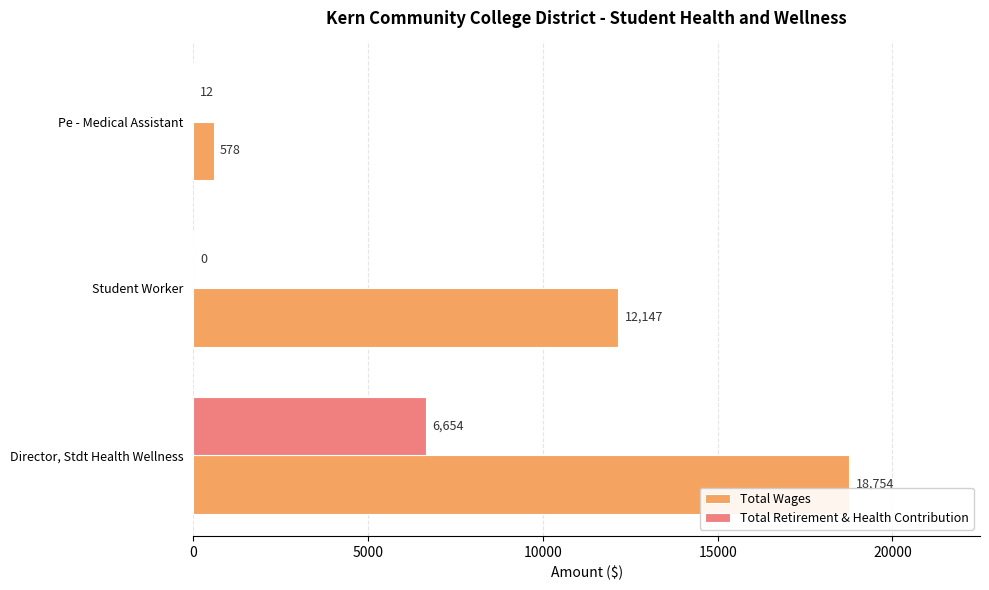

The value of Total Wages at Pe - Medical Assistant is 578. True or false?

True